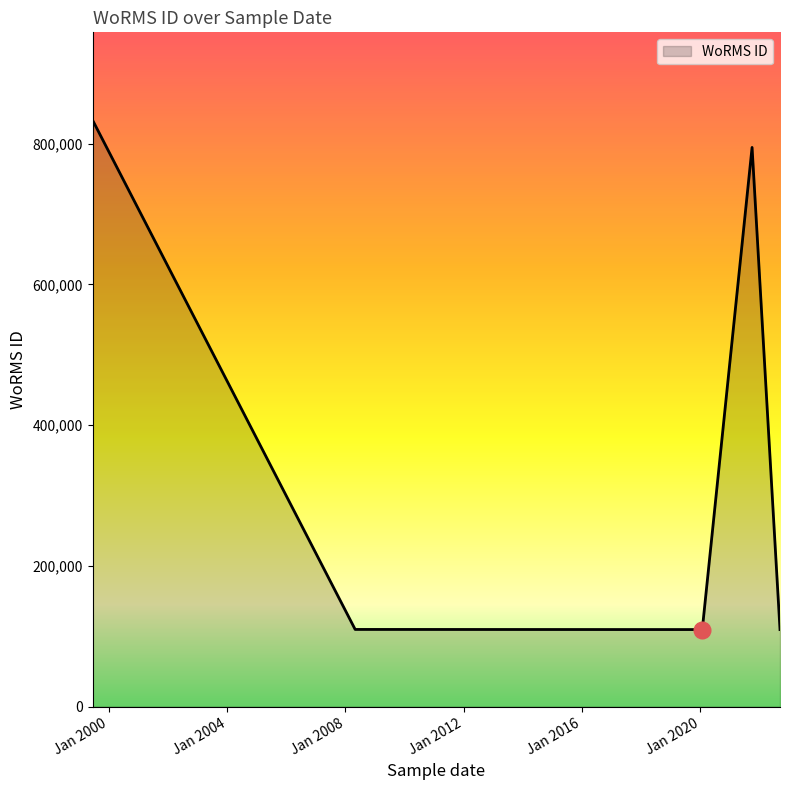

True or false: the data has more than 2 interior local peaks.

False